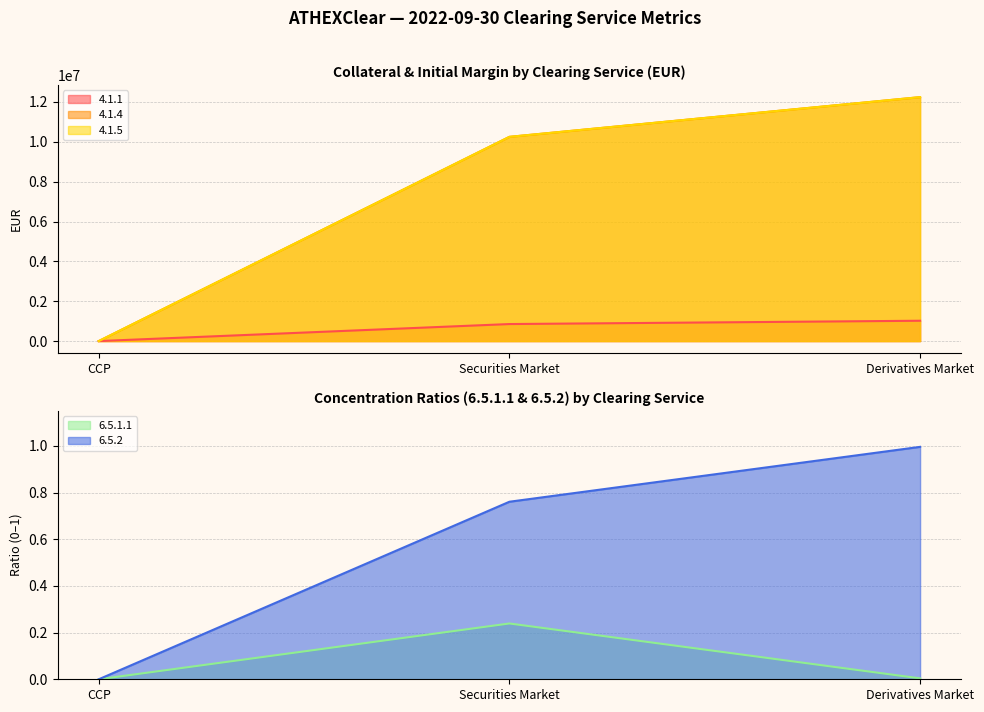

What position from the left is CCP?

1